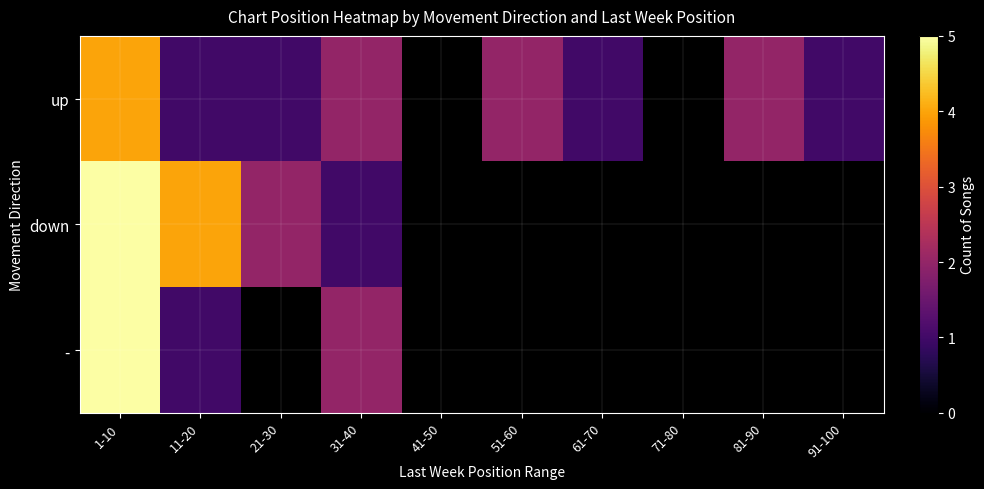

True or false: up has a value of 2.0 at 51-60.

True